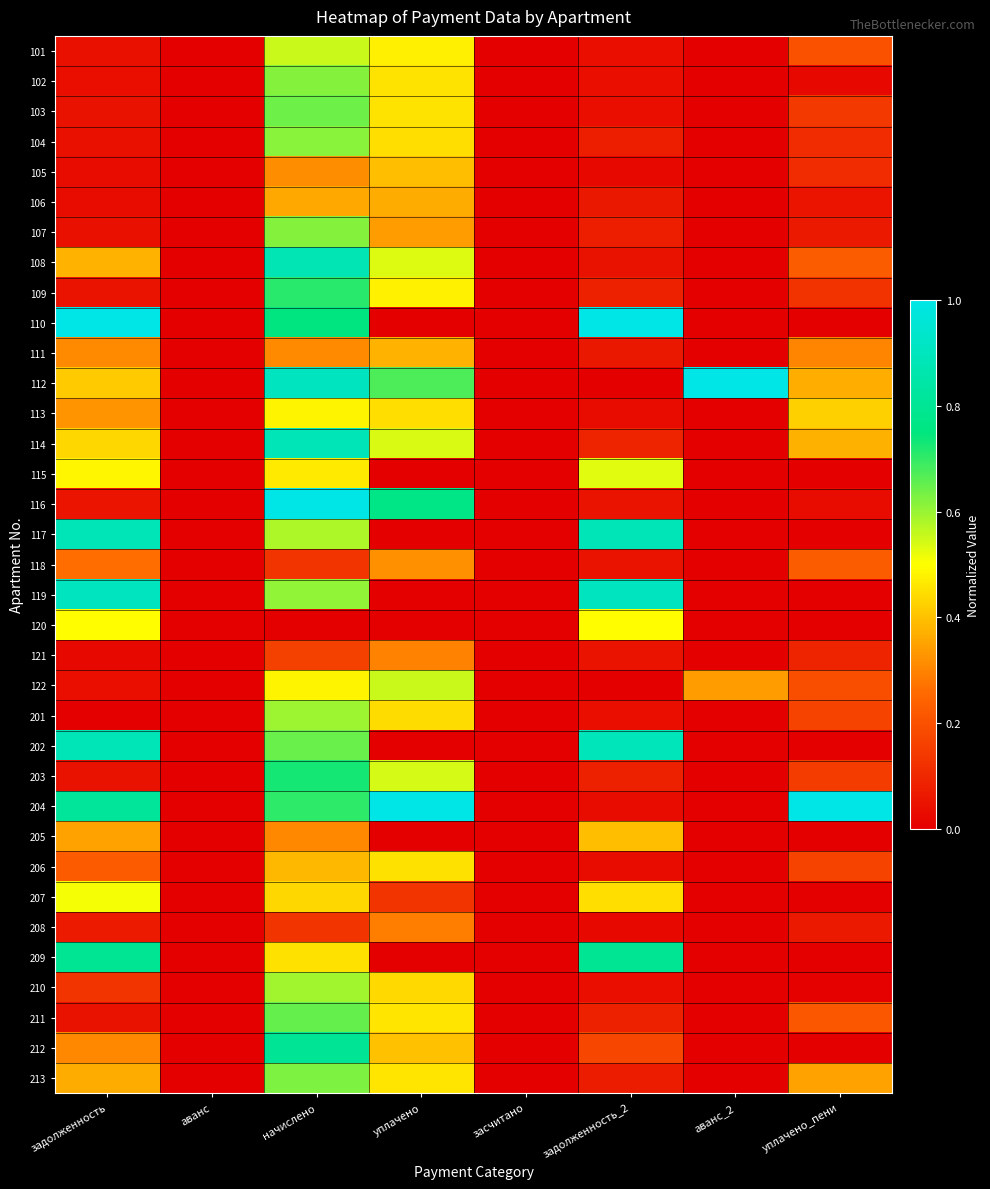

Which series has the widest spread of values?

110